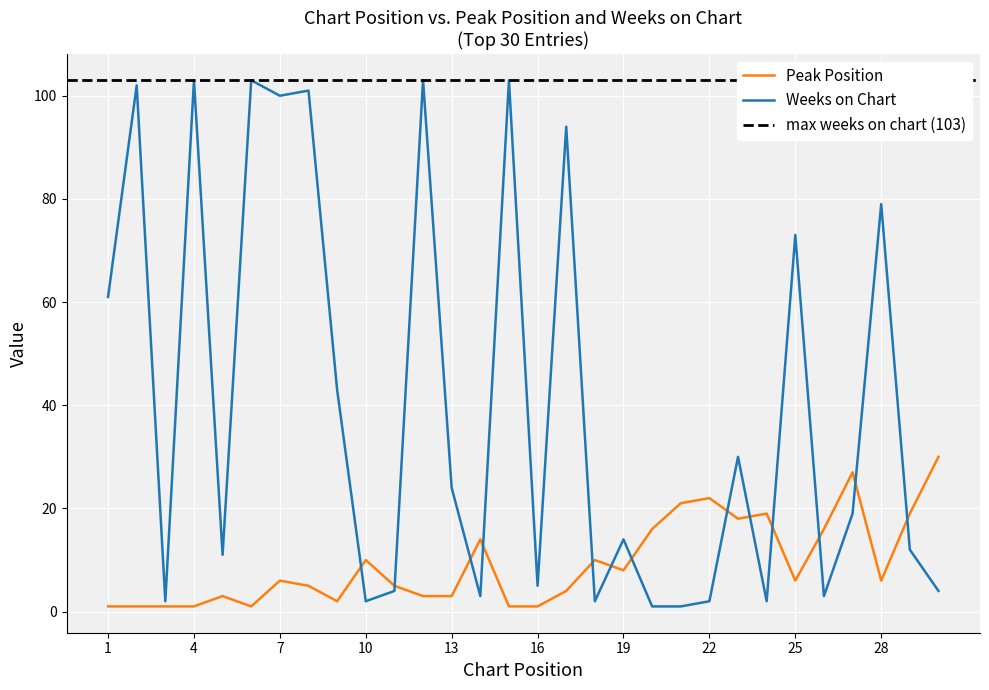

What is the difference between the maximum and second lowest values in the Peak Position series?

29